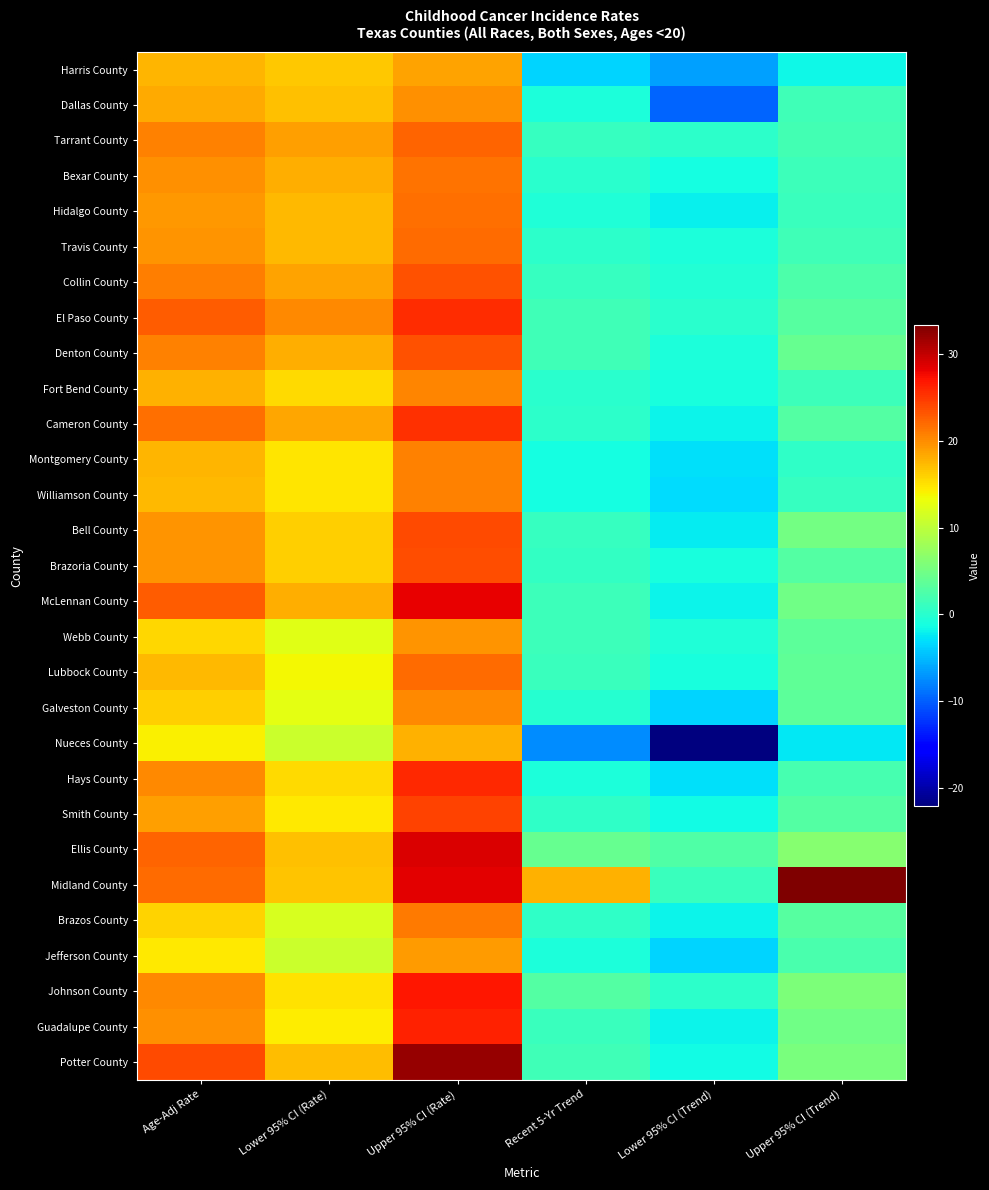

Rank the series at Upper 95% CI (Trend) from highest to lowest value.

Midland County, Ellis County, Johnson County, Potter County, Bell County, McLennan County, Guadalupe County, Denton County, Lubbock County, Galveston County, Webb County, El Paso County, Brazos County, Smith County, Cameron County, Brazoria County, Collin County, Jefferson County, Hays County, Tarrant County, Dallas County, Travis County, Fort Bend County, Bexar County, Hidalgo County, Williamson County, Montgomery County, Harris County, Nueces County